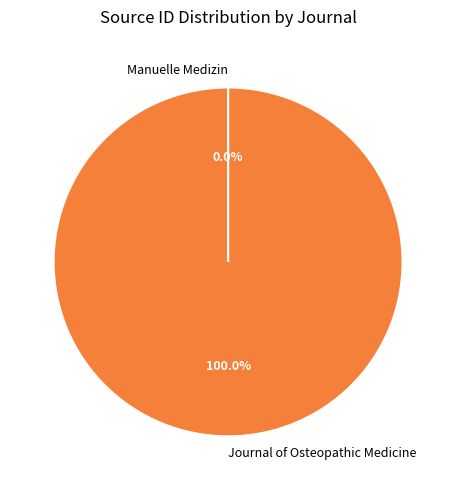

Does any single category account for the majority?

Yes